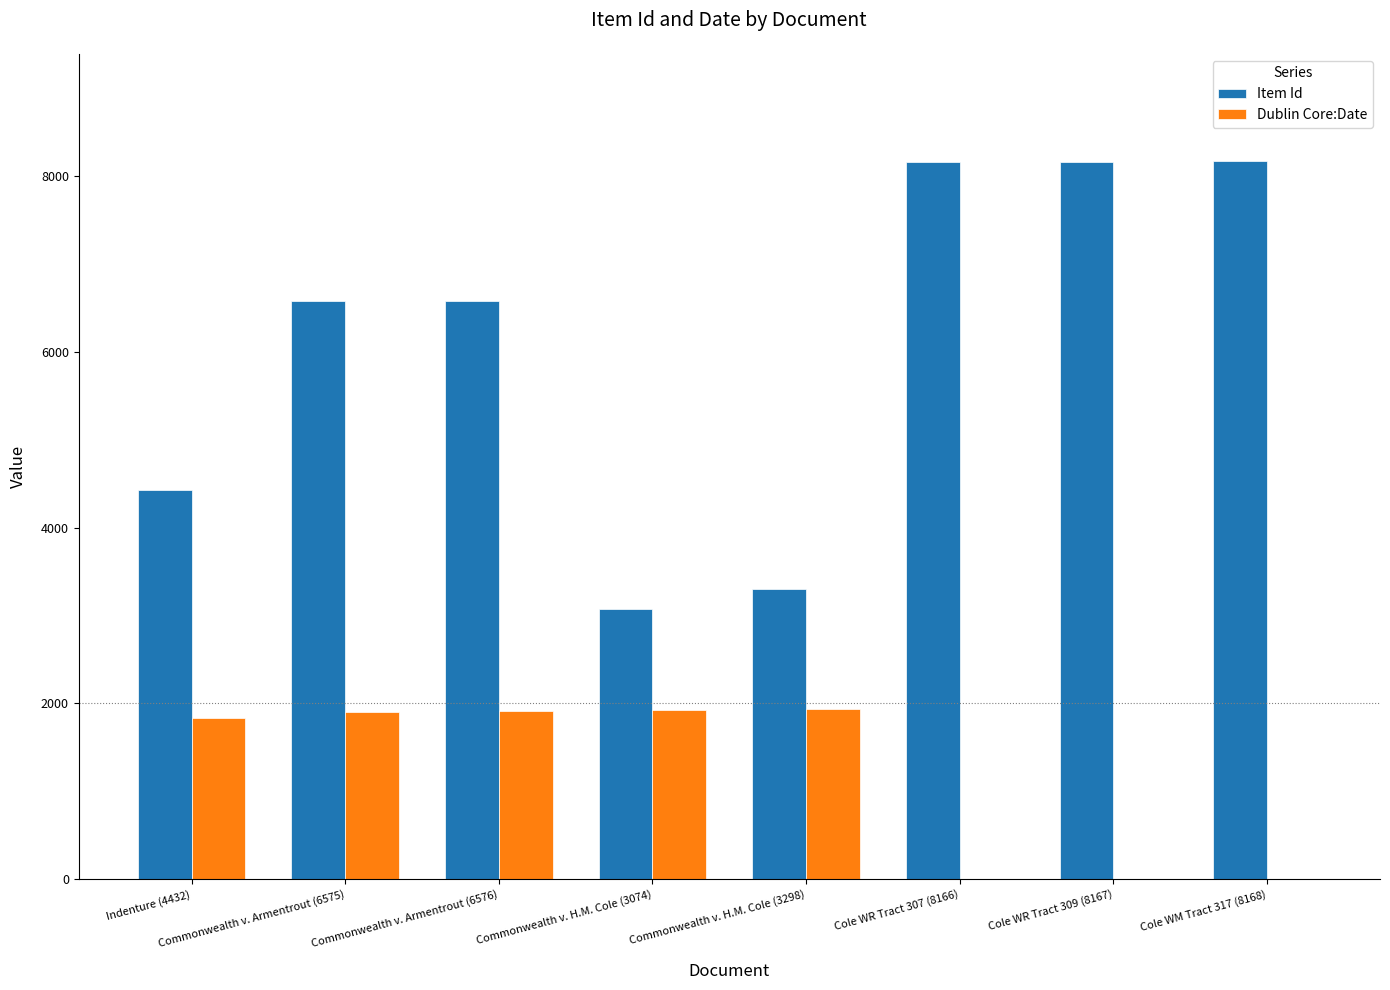

Which series has the largest total across all categories?

Item Id